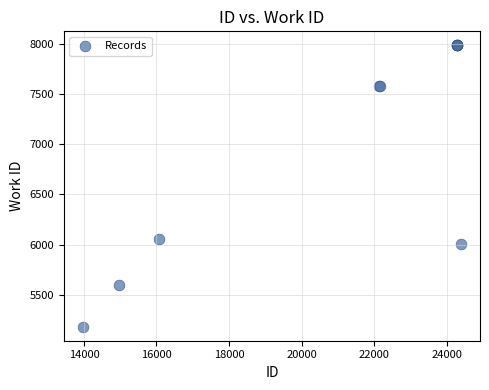

What Y value in the scatter plot is closest to 6584?

6061